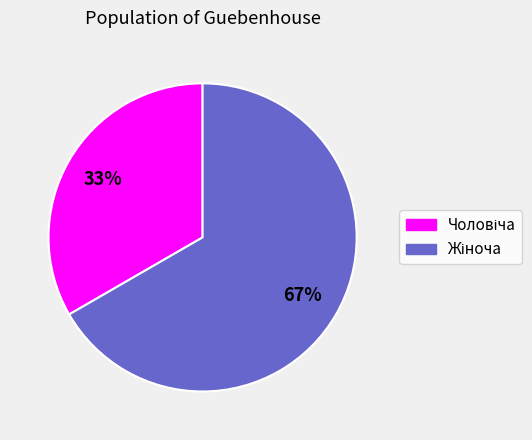

Count the number of slices in the pie.

2